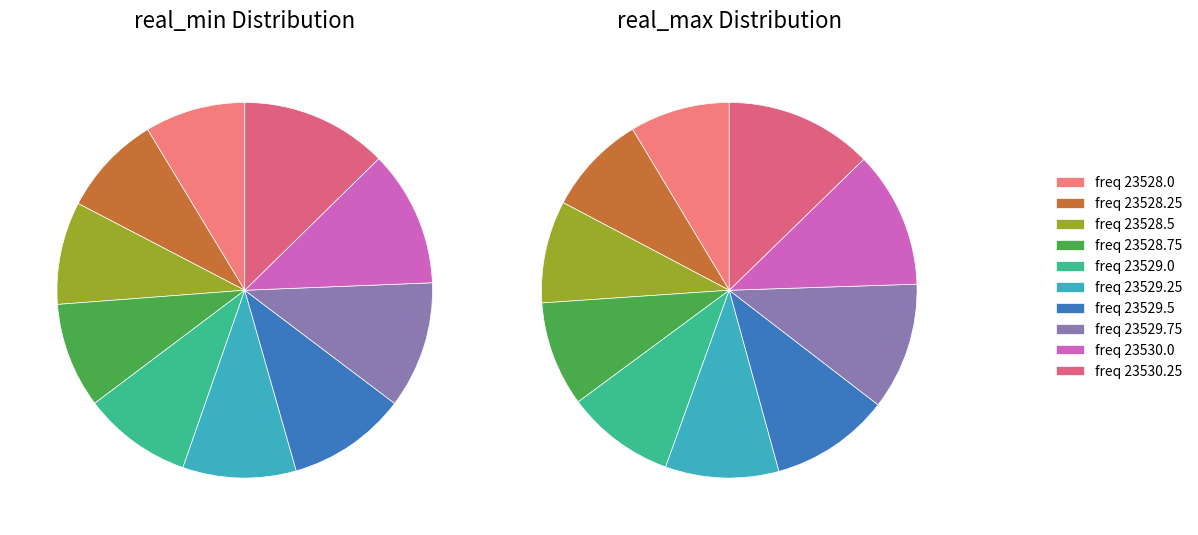

What percentage is NOT represented by 23528.75?

90.9%